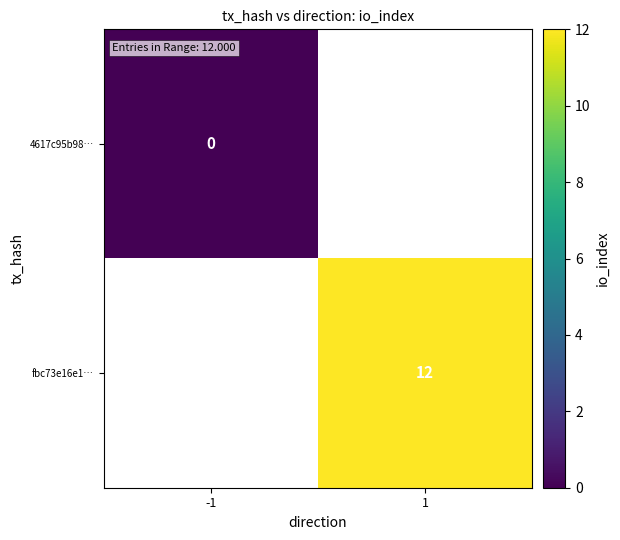

How many categories are shown in the chart?

2